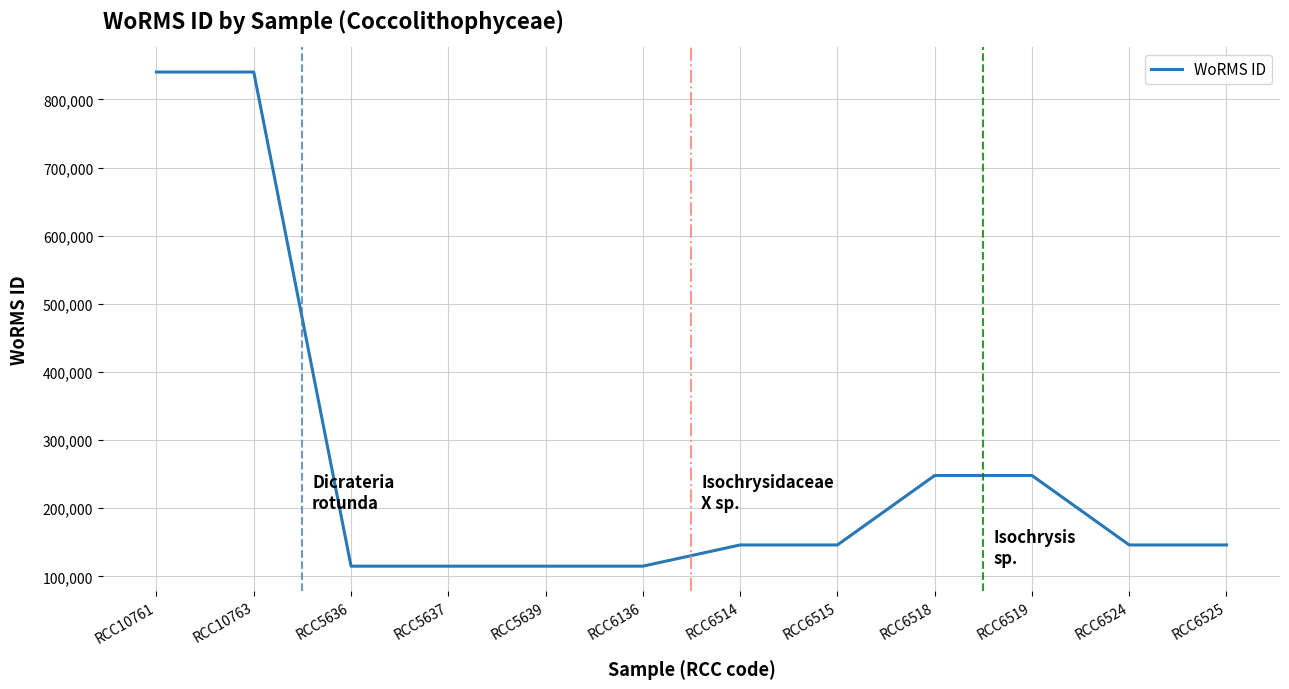

The chart shows a value of 115085 at RCC5639. True or false?

True